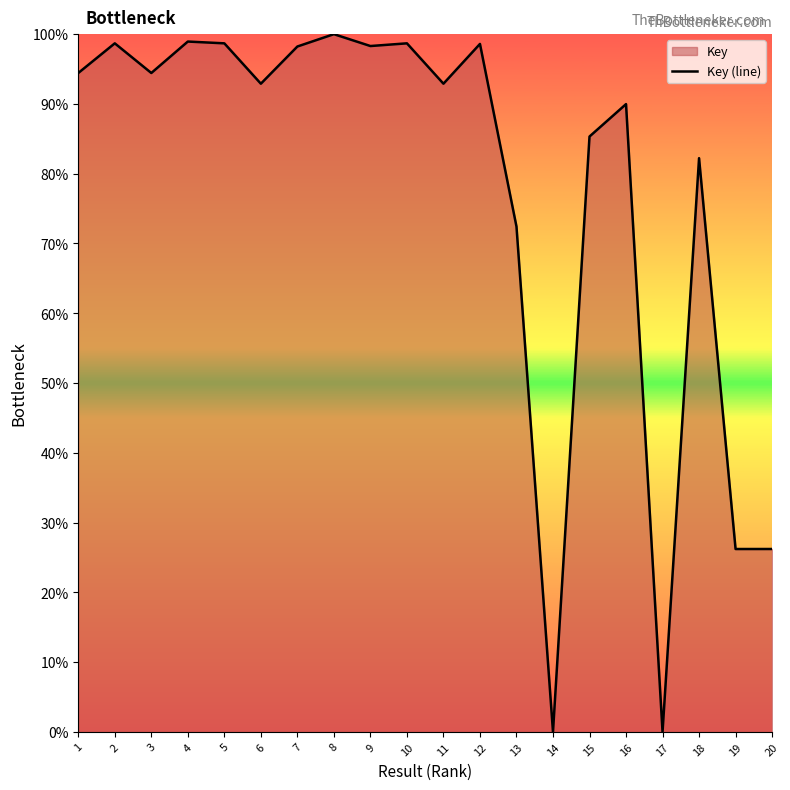

How many values exceed 94?

10